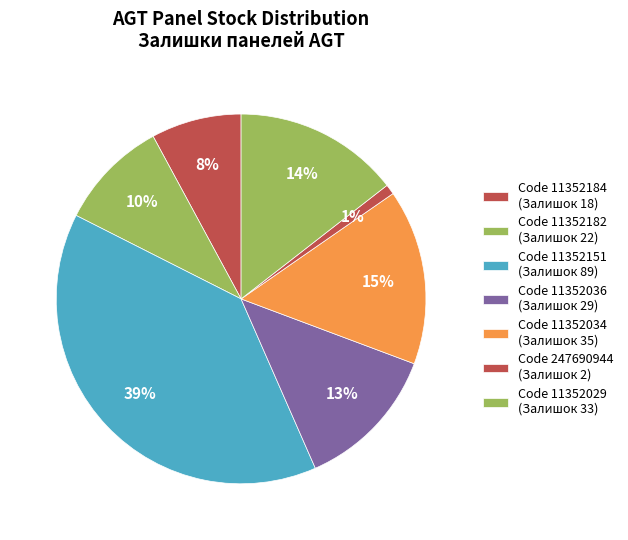

Count the number of slices in the pie.

7